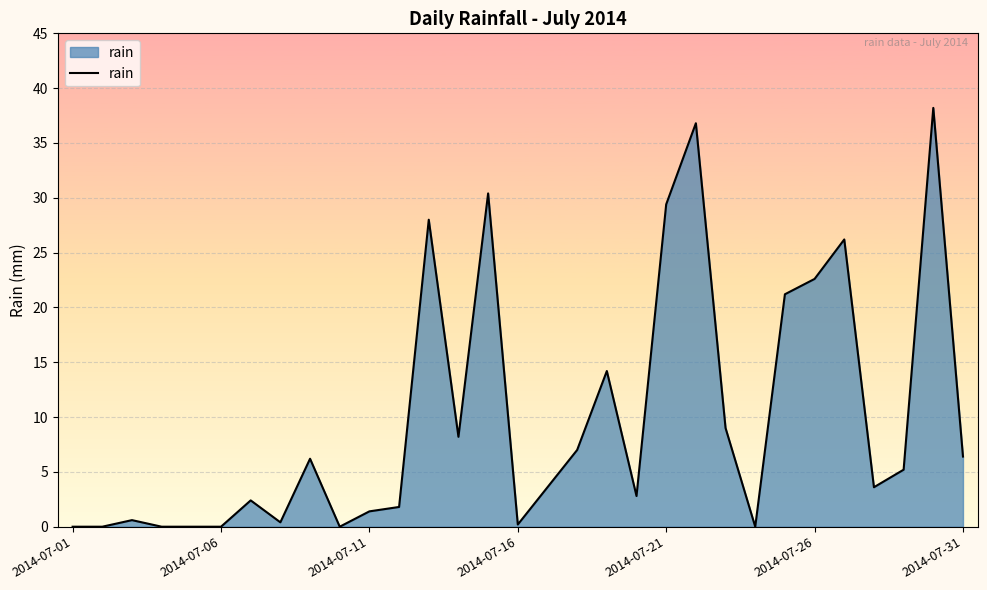

What is the maximum value shown in the chart?

38.2